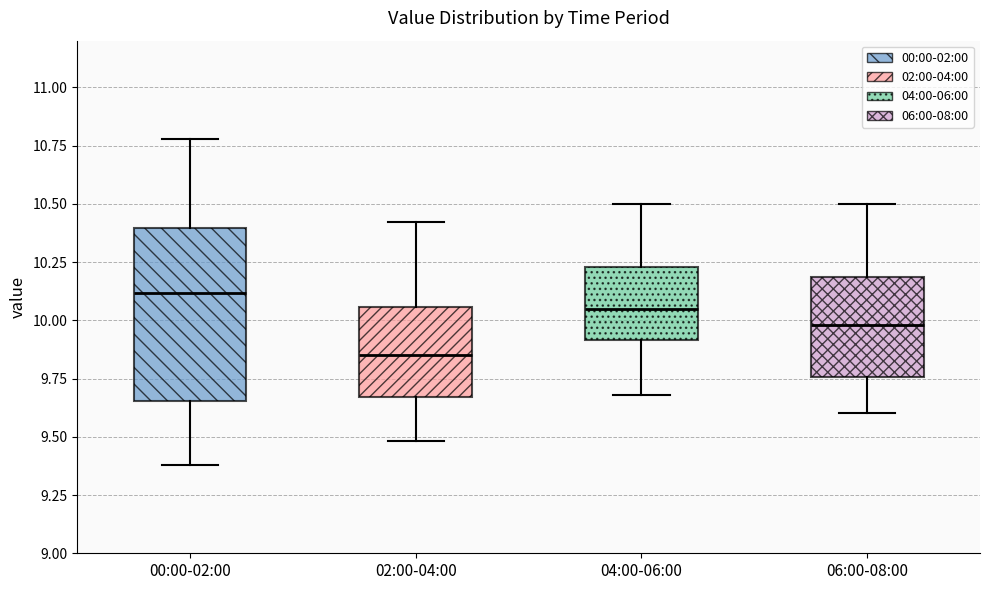

Reading left to right, read every box against the y-axis: the position of its median line, the range the box covers, and the ends of its whiskers. The values are not printed on the chart, so give them approximately, as read against the axis.

00:00-02:00: median 10.10, box 9.65 to 10.40, whiskers 9.40 to 10.80
02:00-04:00: median 9.85, box 9.65 to 10.05, whiskers 9.50 to 10.40
04:00-06:00: median 10.05, box 9.90 to 10.25, whiskers 9.70 to 10.50
06:00-08:00: median 10.00, box 9.75 to 10.20, whiskers 9.60 to 10.50